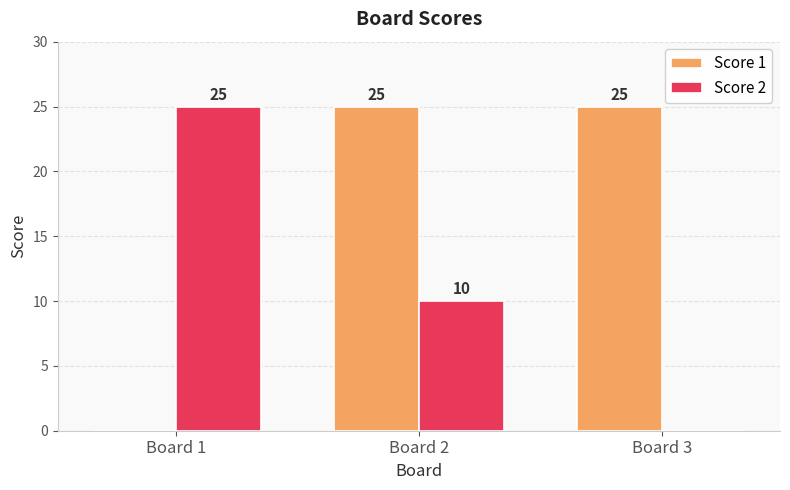

Is it true that Score 1 equals 25 at Board 3?

True